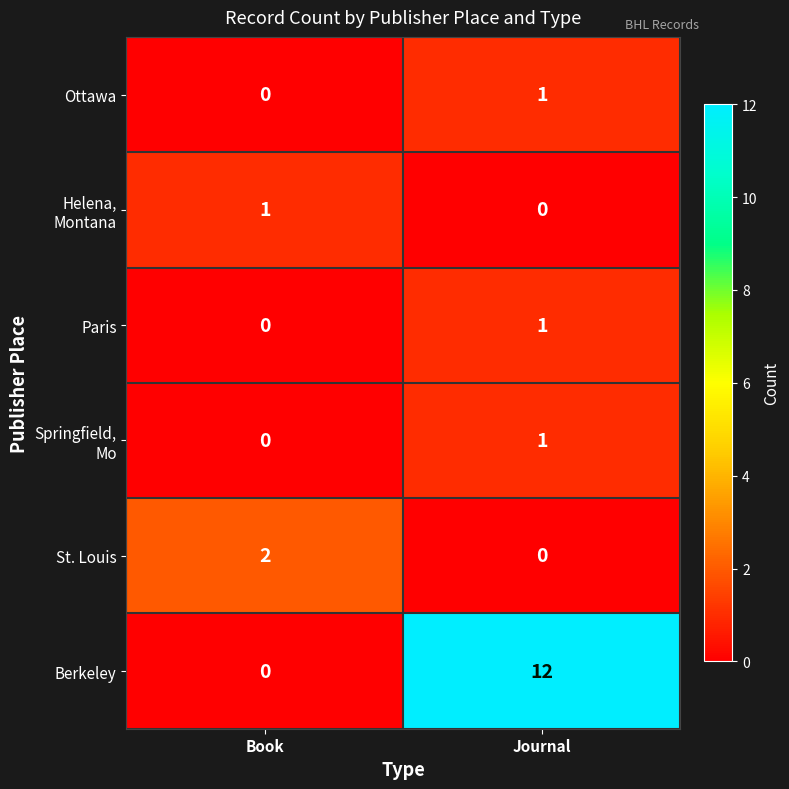

List the labels in order of Ottawa value, largest first.

Journal, Book